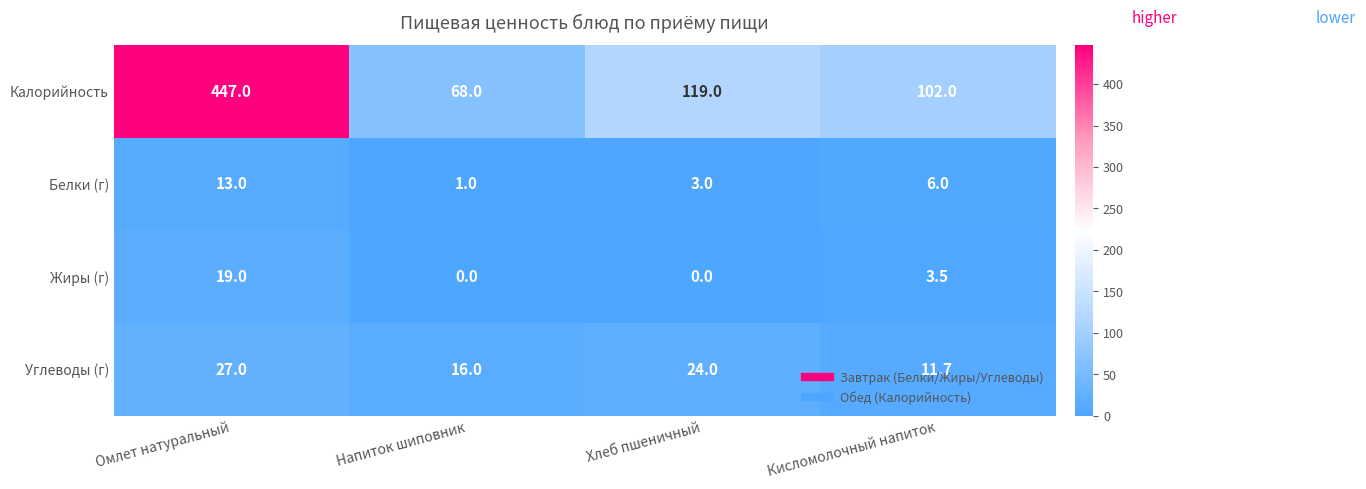

Which category has the highest value in the Углеводы (г) series?

Омлет натуральный